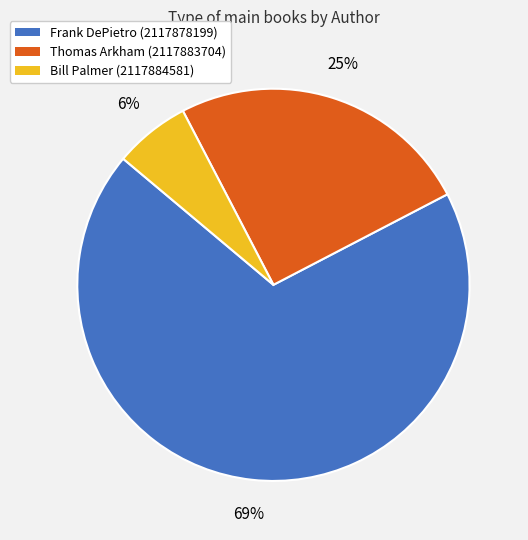

The Bill Palmer (2117884581) slice represents 6% of the pie. True or false?

True